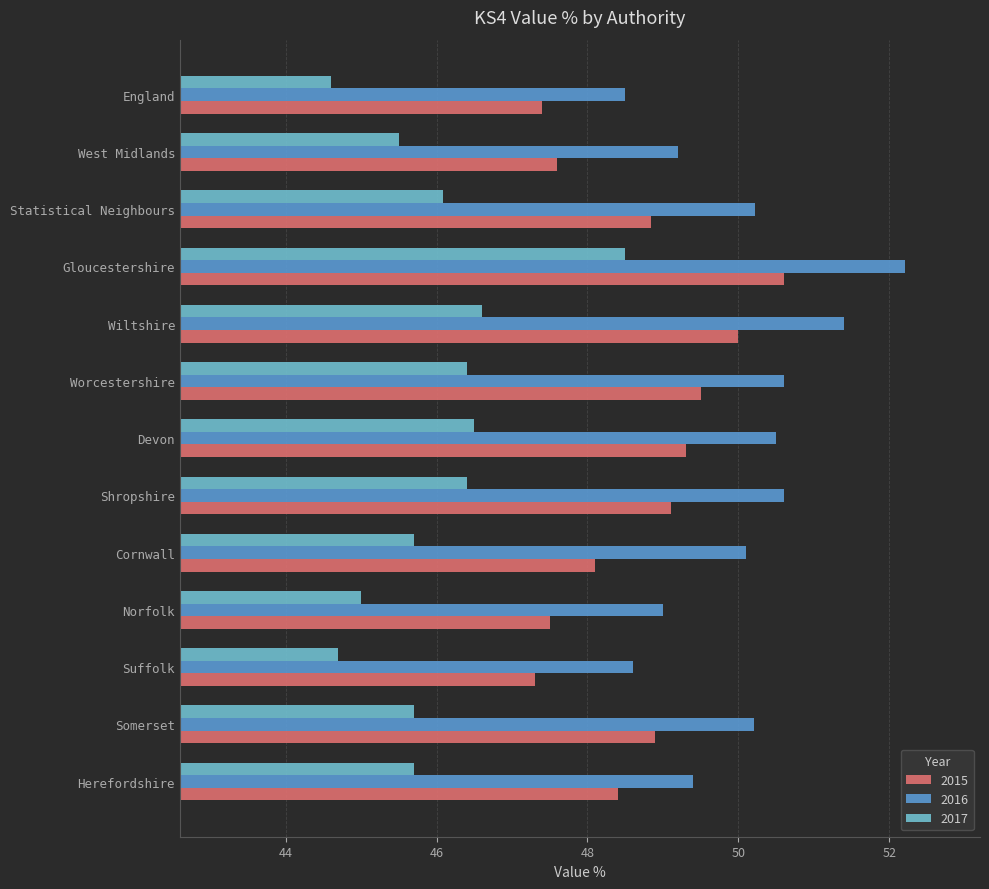

Which label corresponds to the smallest value in the chart?

England